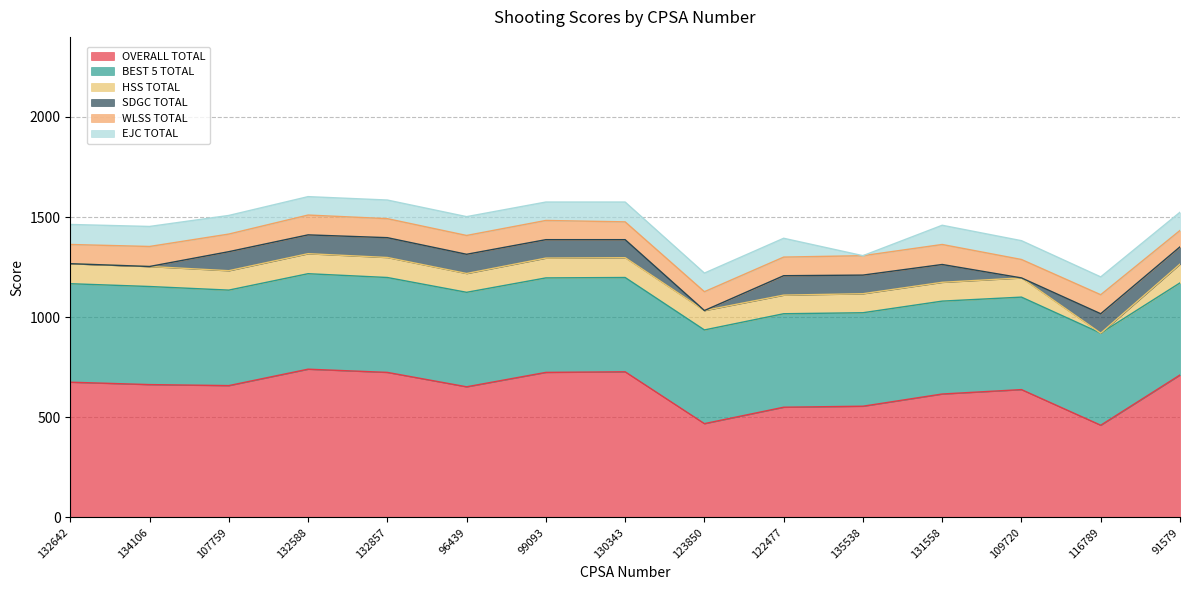

The SDGC TOTAL series shows 0 at 132642. True or false?

True